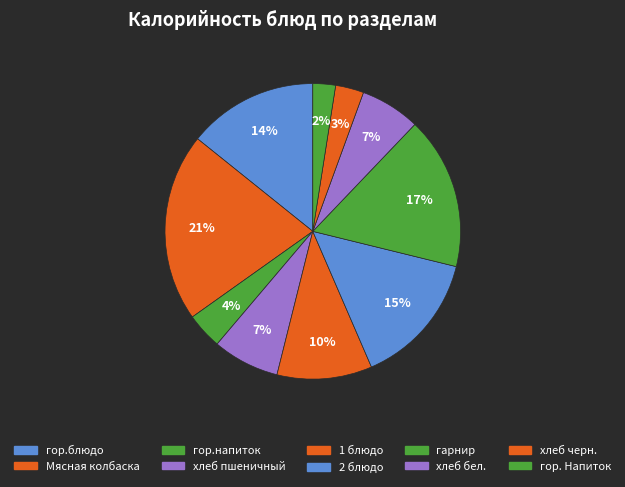

Which slice is the largest?

Мясная колбаска